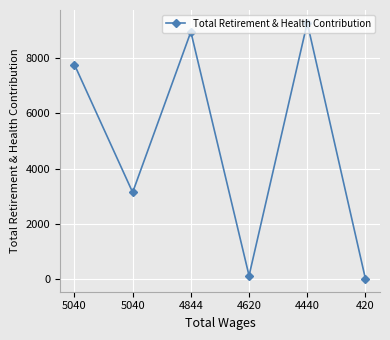

What is the value of the 1st point from the left?

7771